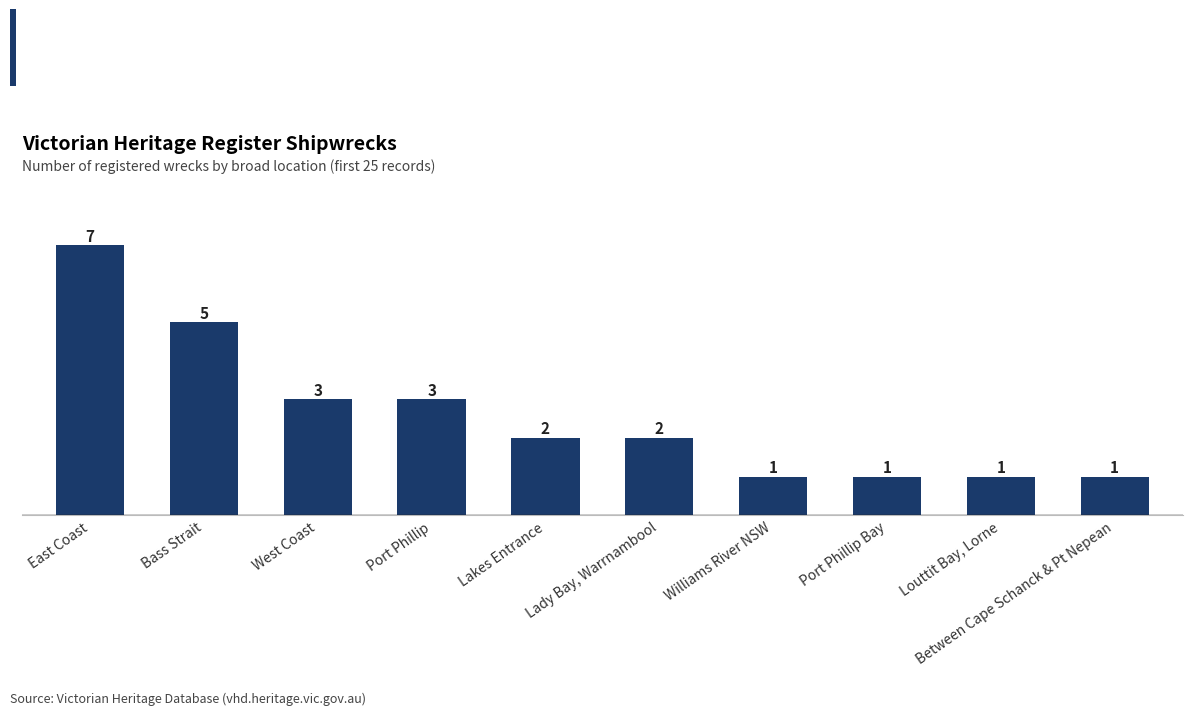

Count the values in the range 1 to 3.

8